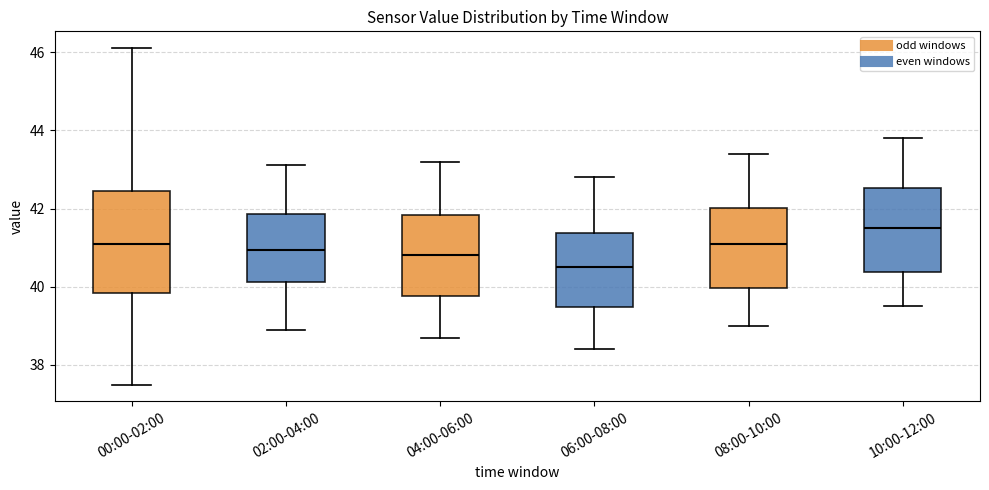

Reading left to right, transcribe this box plot: for each box, give where its median line is, the range the box spans, and where its two whiskers end, as read against the y-axis. The values are not printed on the chart, so give them approximately, as read against the axis.

00:00-02:00: median 41.2, box 39.8 to 42.4, whiskers 37.6 to 46.2
02:00-04:00: median 41.0, box 40.2 to 41.8, whiskers 39.0 to 43.2
04:00-06:00: median 40.8, box 39.8 to 41.8, whiskers 38.8 to 43.2
06:00-08:00: median 40.6, box 39.4 to 41.4, whiskers 38.4 to 42.8
08:00-10:00: median 41.2, box 40.0 to 42.0, whiskers 39.0 to 43.4
10:00-12:00: median 41.6, box 40.4 to 42.6, whiskers 39.6 to 43.8